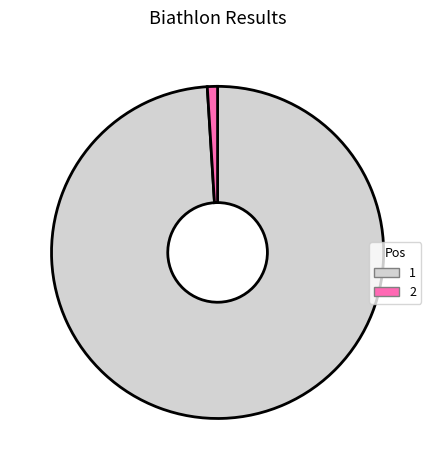

Combined, do 2 and 1 account for over 50%?

Yes